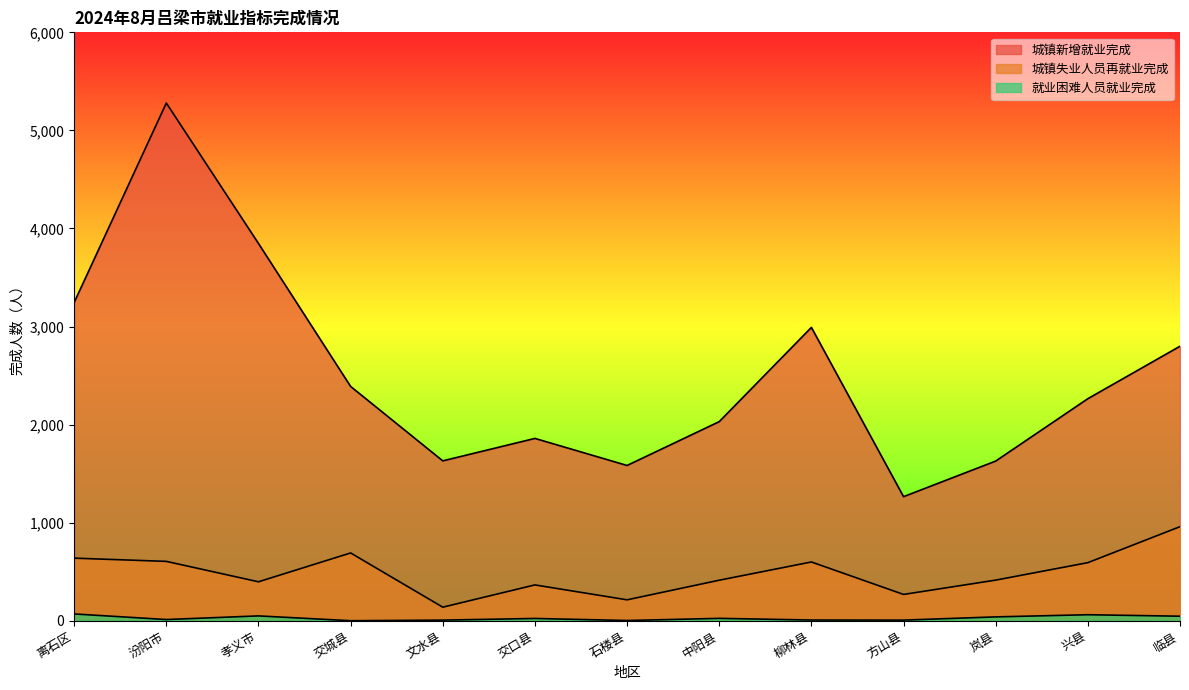

Which label corresponds to the largest value in the chart?

汾阳市